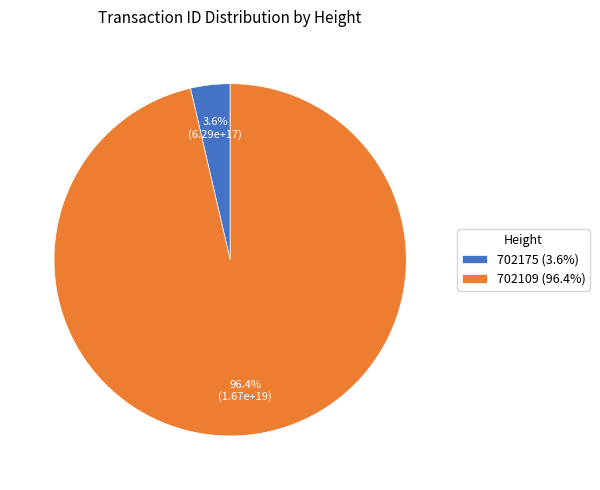

Which category has the biggest portion of the pie?

702109